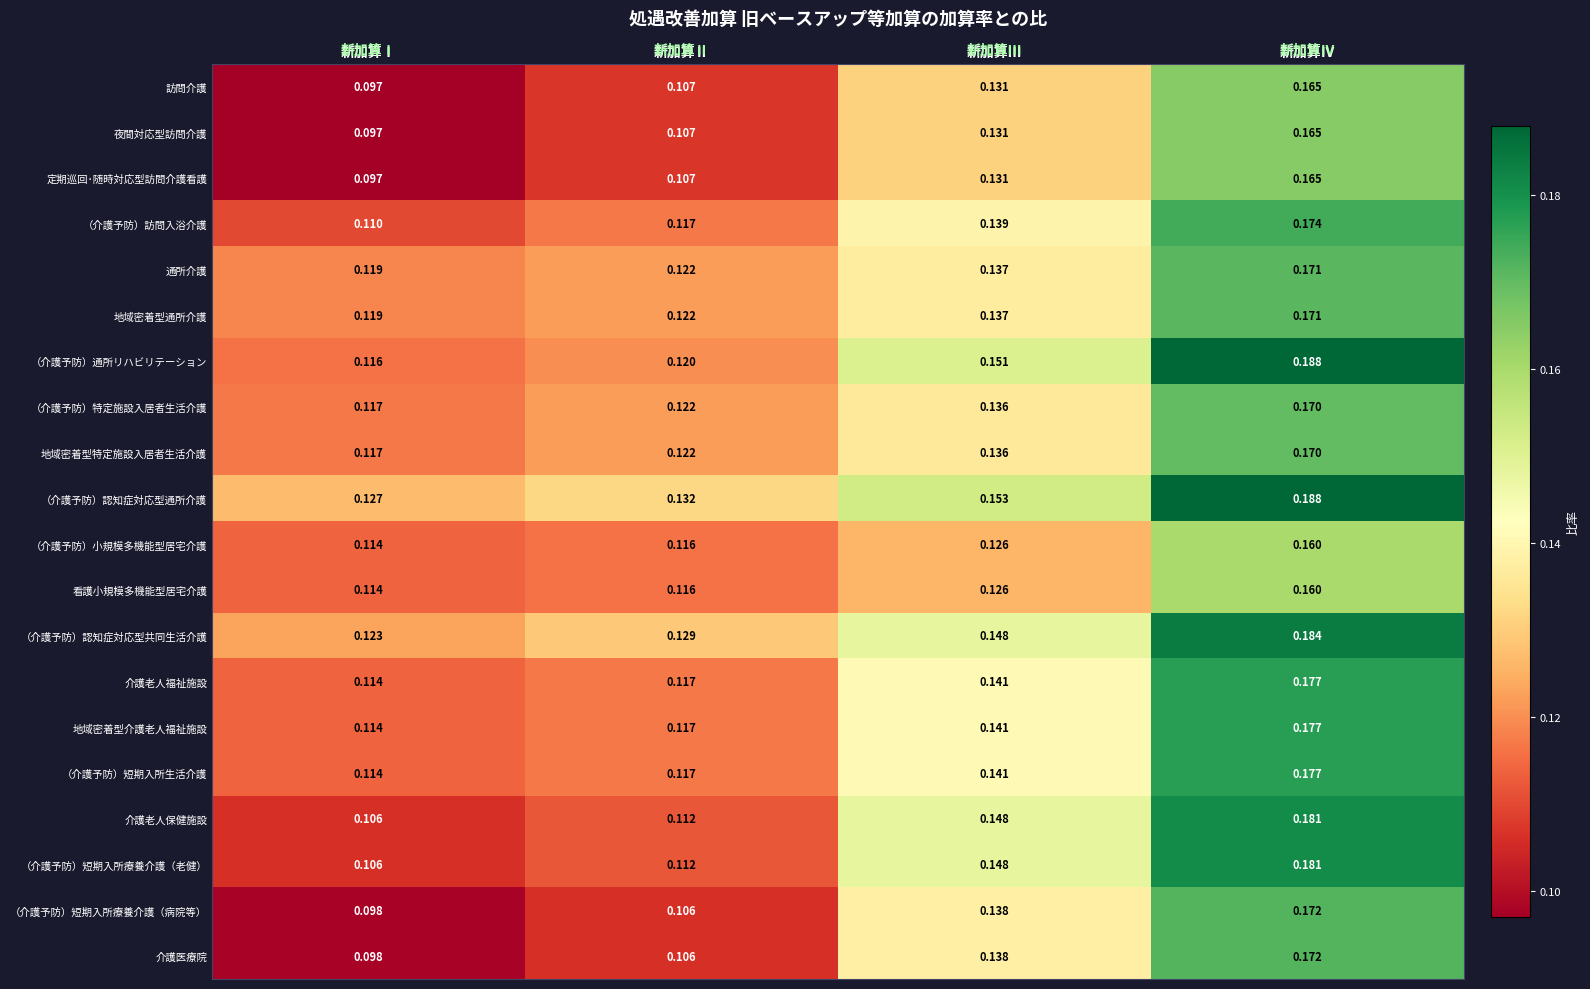

At which category is the sum across all series the highest?

新加算Ⅳ